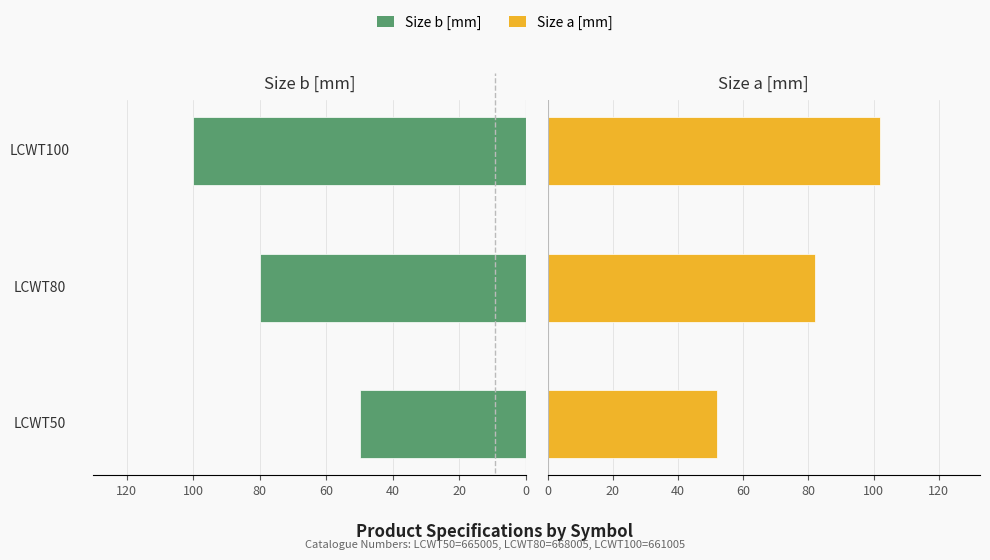

Which series has the largest range (max minus min)?

Size b [mm]